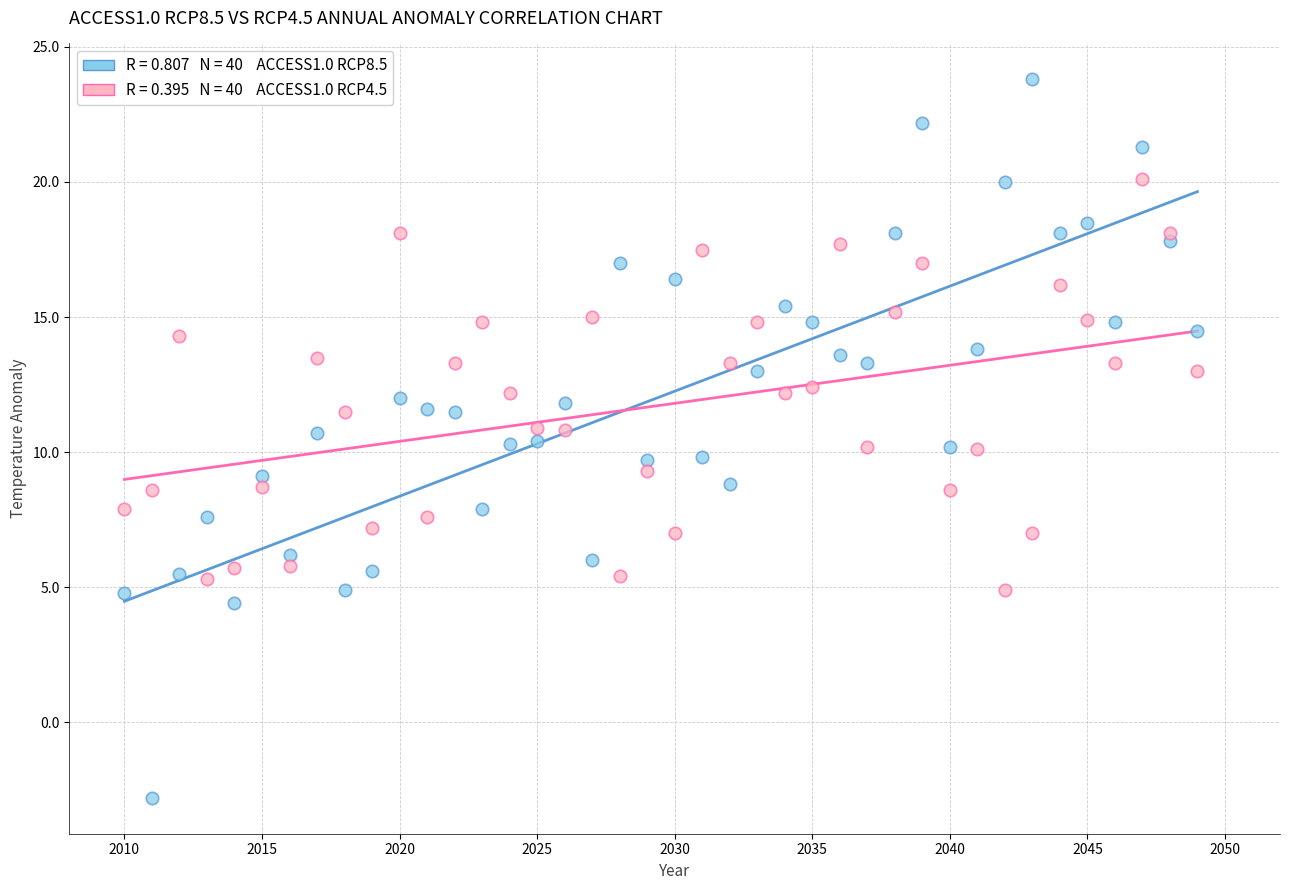

Across all data points, what is the range of Y values (max minus min)?

26.6